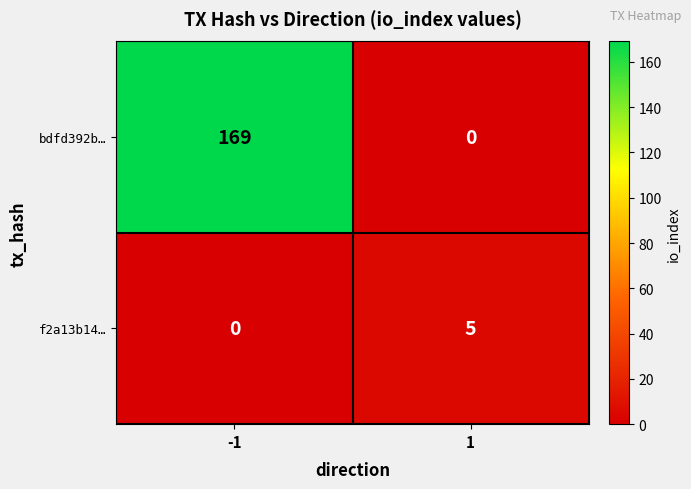

Which series has the largest range (max minus min)?

bdfd392b…